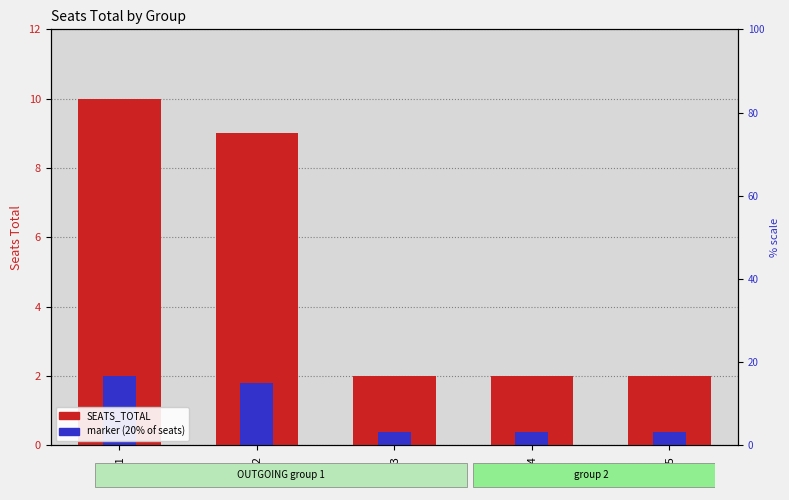

At EL04, list the series in order from largest to smallest.

SEATS_TOTAL, marker (20% of seats)